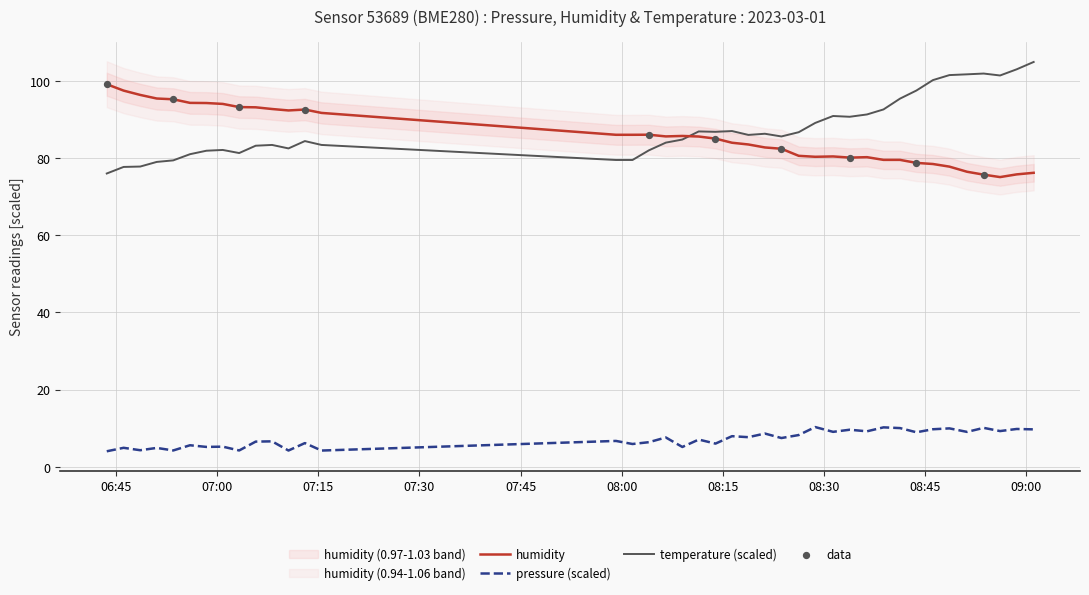

Which series has the largest Y range (max minus min)?

temperature